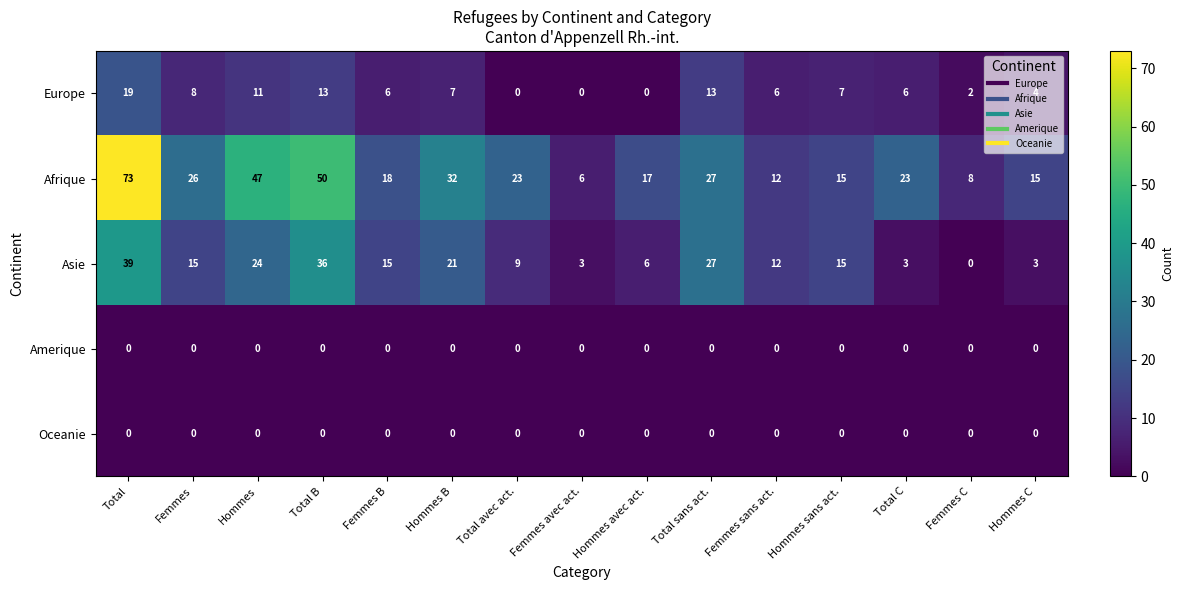

Is it true that Asie equals 24 at Hommes?

True